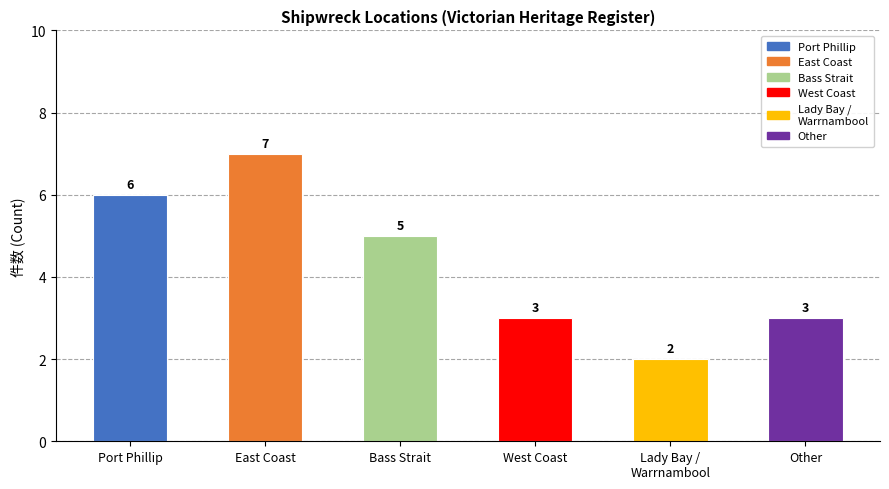

Between East Coast and Port Phillip, which is larger?

East Coast